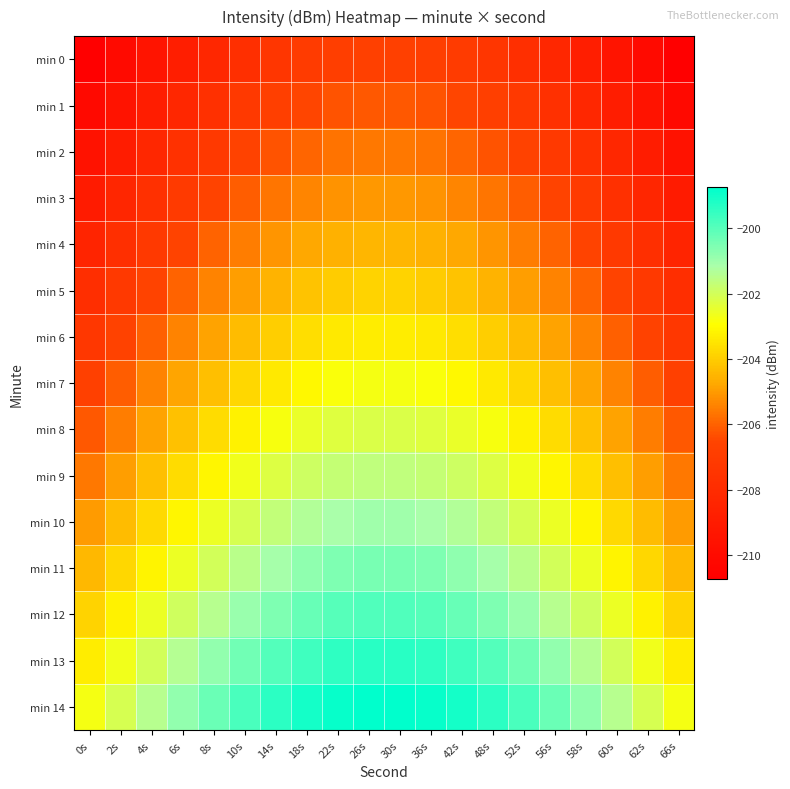

Which category has the lowest value across all series?

0s